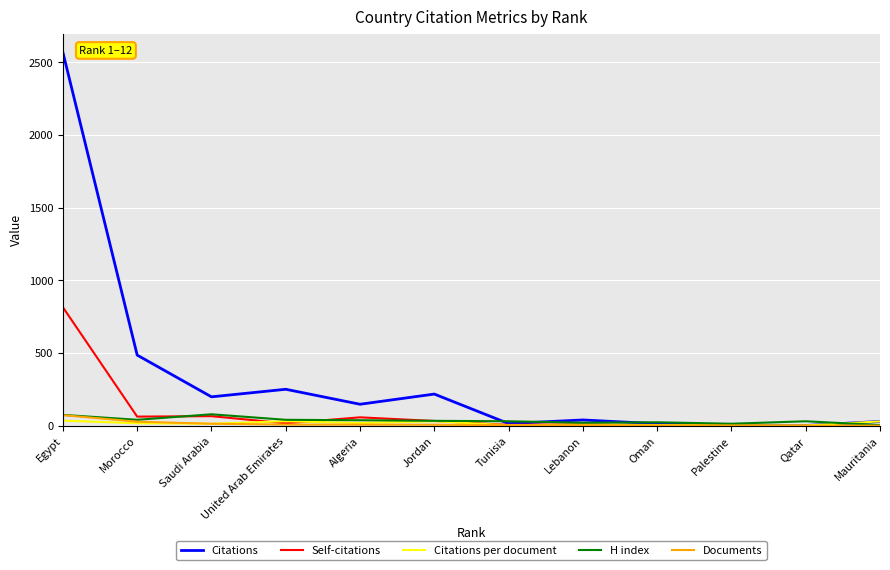

How many lines are shown in the chart?

5